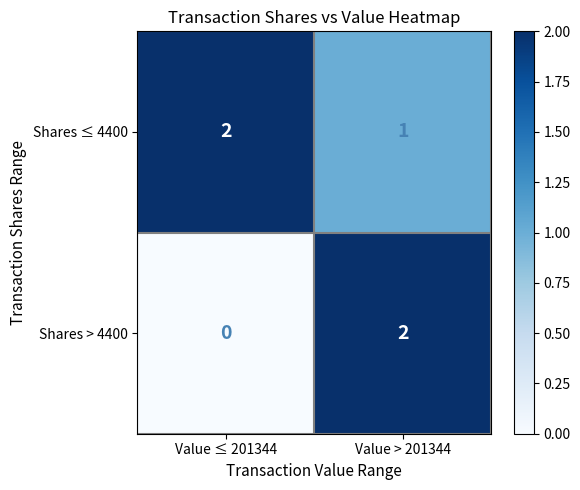

The value of Shares > 4400 at Value ≤ 201344 is 0. True or false?

True